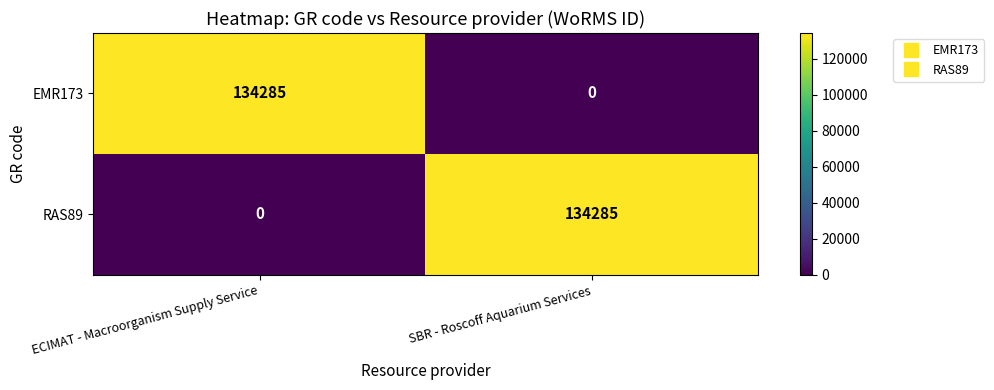

What is the sum of all EMR173 values?

134285